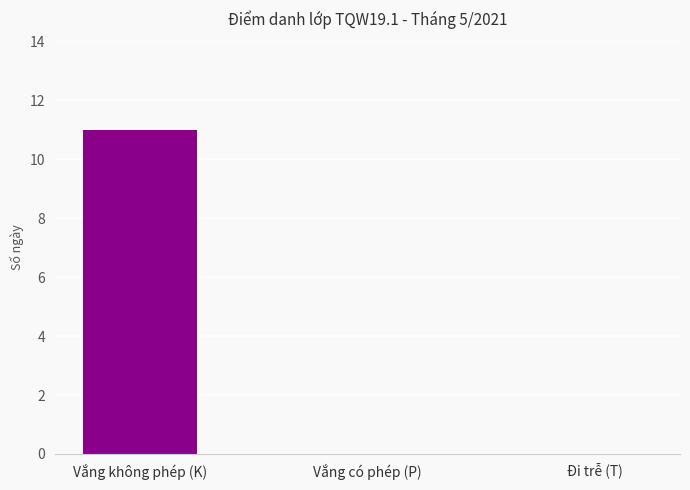

What is the average value?

4